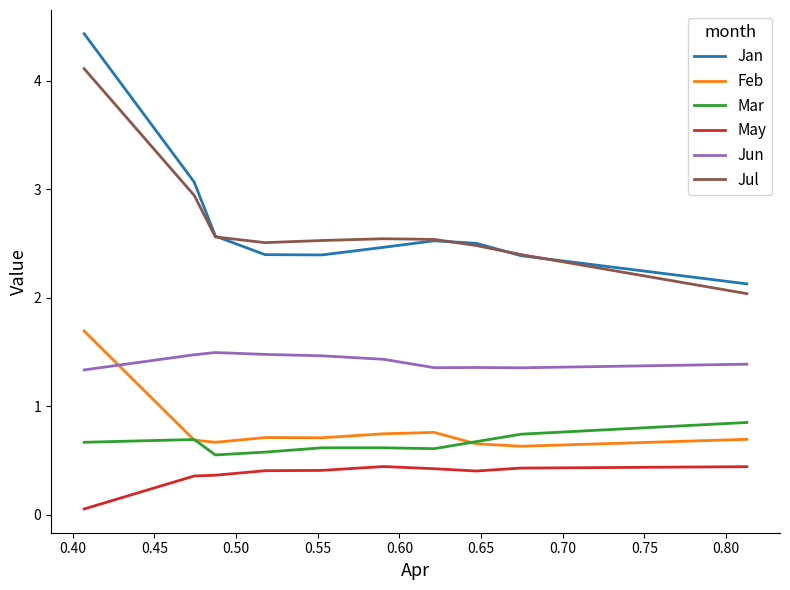

Which series has the widest spread of values?

Jan